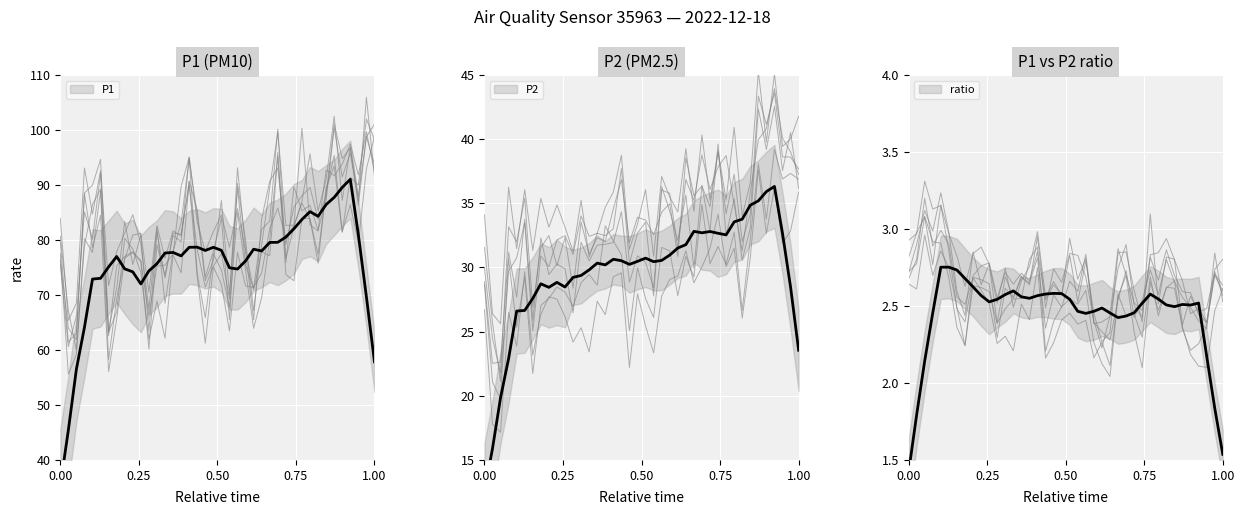

Is the value of P2 at 9 greater than the value of trace_0 at 33?

Yes